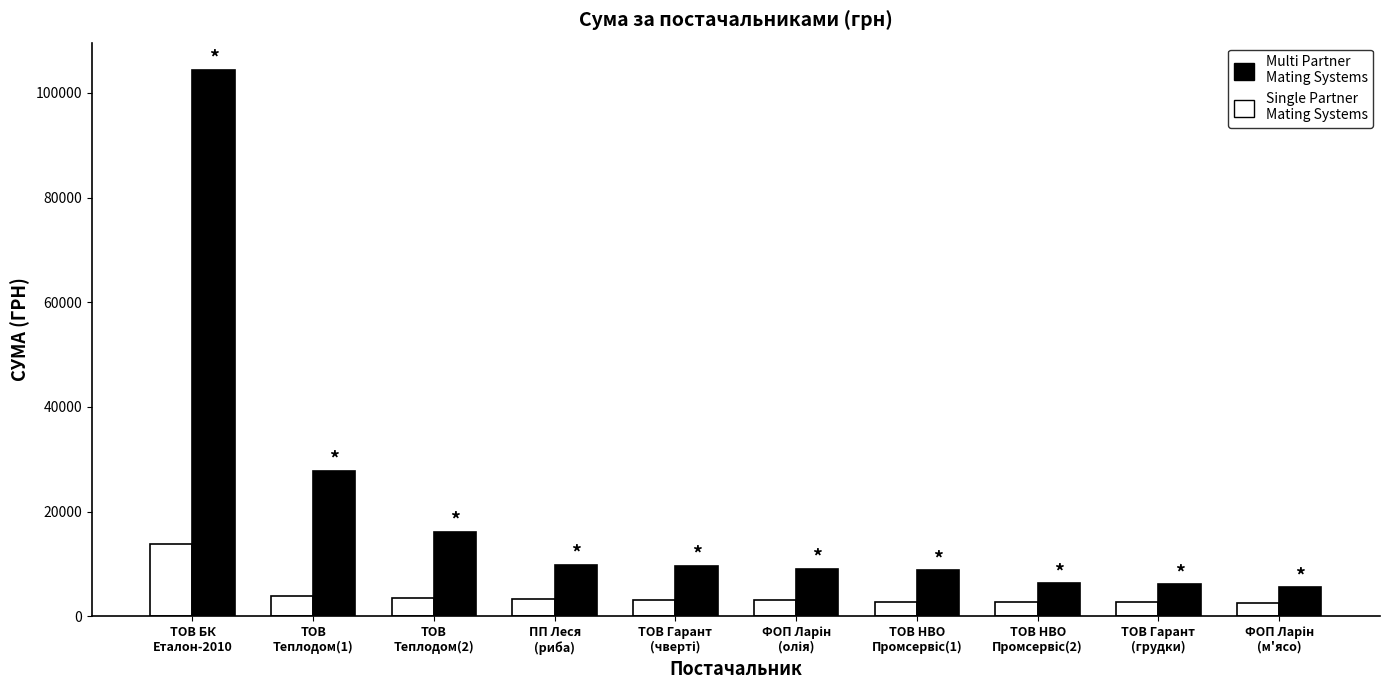

Which series has the largest total across all categories?

Multi Partner Mating Systems